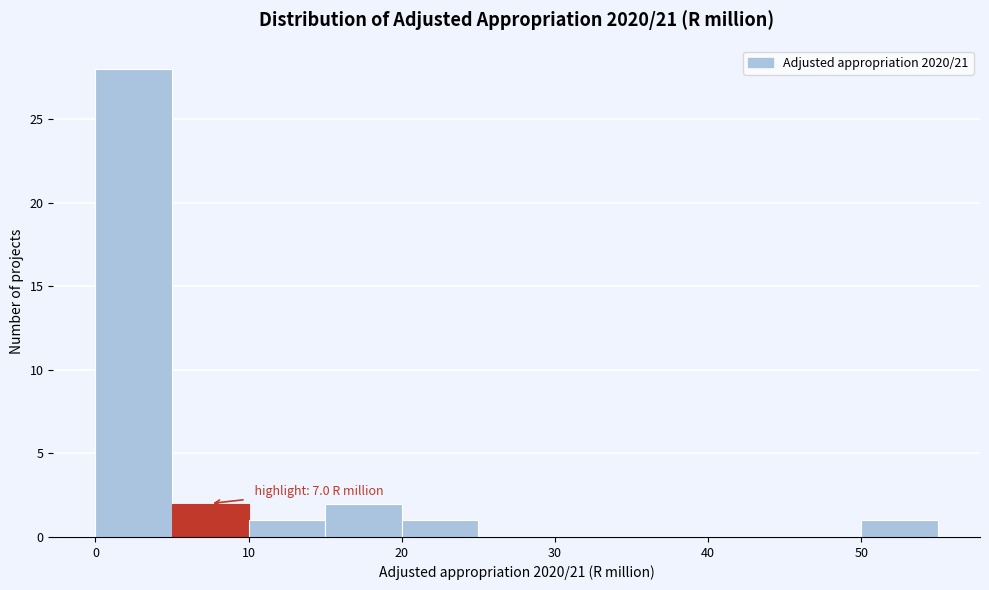

Which range on the x-axis has the tallest bar?

0 to 5